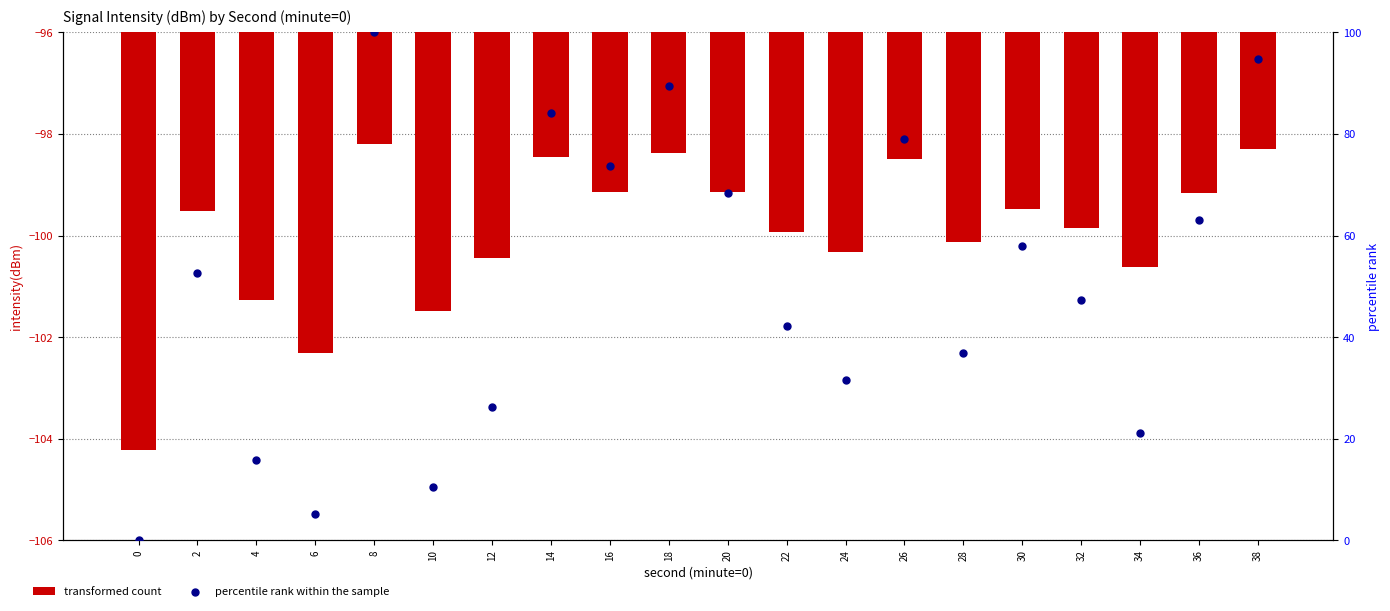

Which series has the widest spread of Y values?

percentile rank within the sample